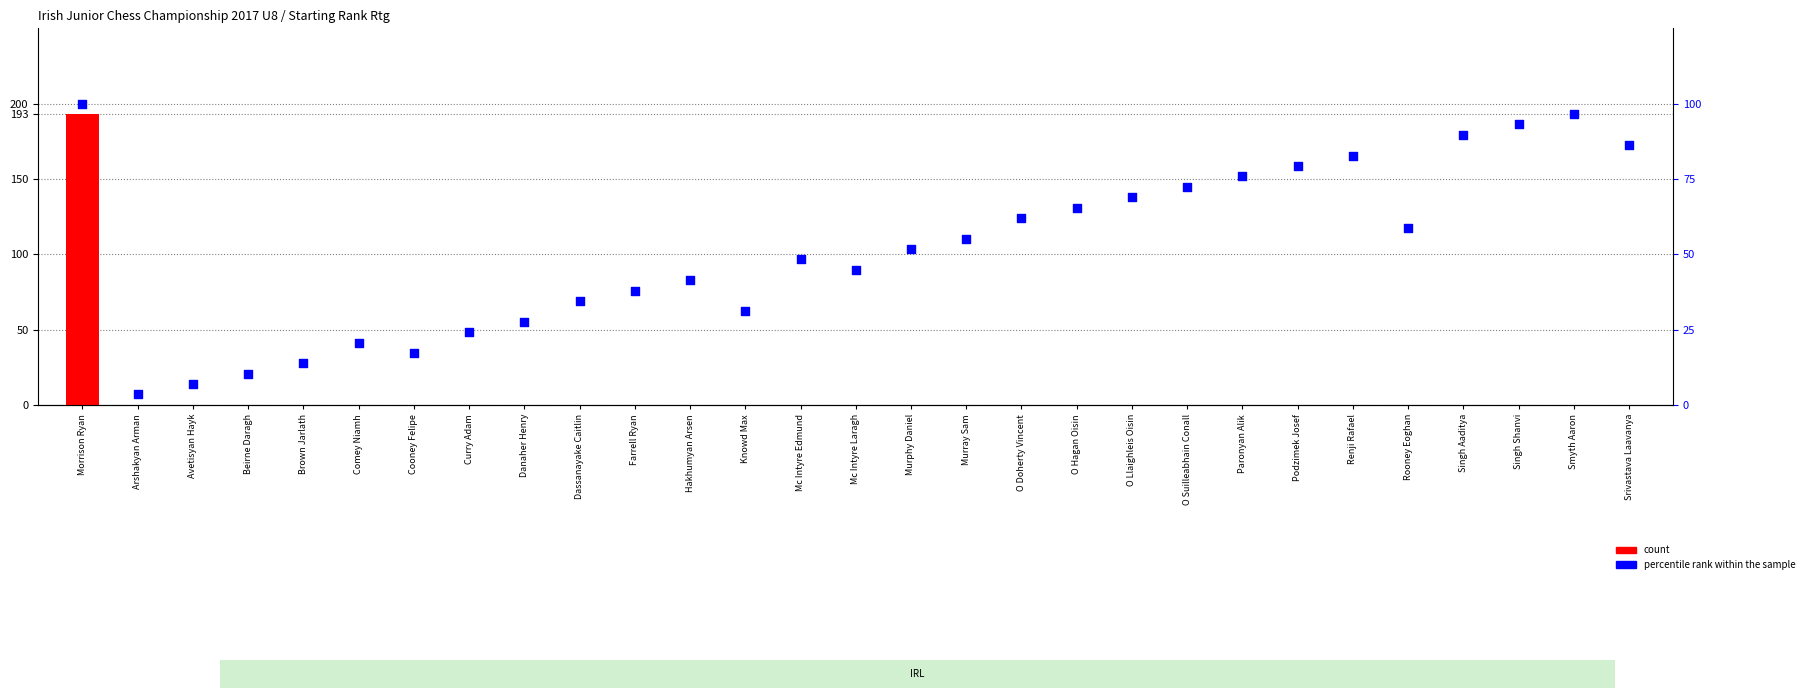

Which series contains the highest Y value?

count